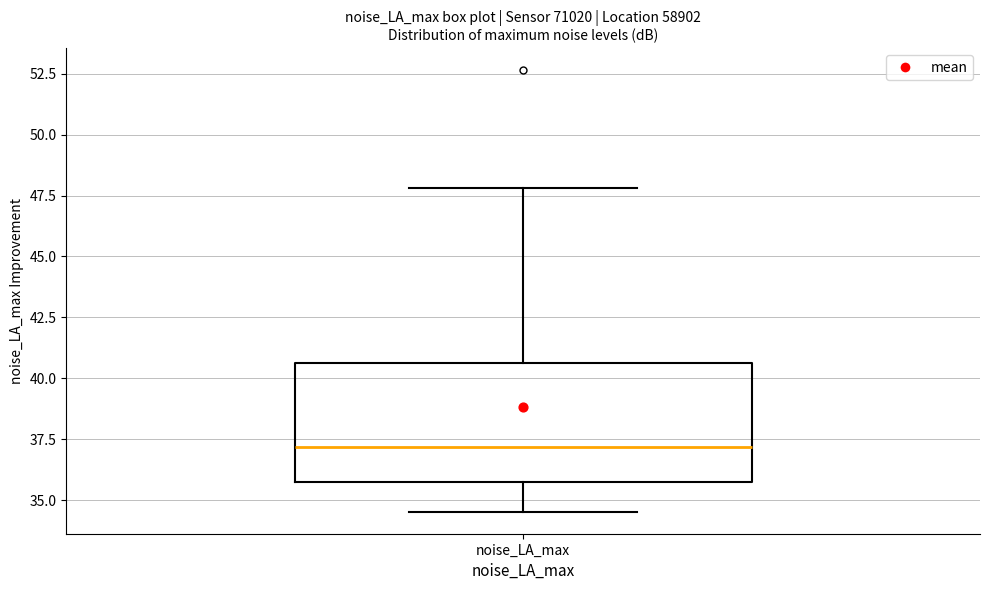

Read this box plot against the y-axis: the position of the median line, the range covered by the box, and the ends of both whiskers. The values are not printed on the chart, so give them approximately, as read against the axis.

median 37.0, box 36.0 to 40.5, whiskers 34.5 to 48.0